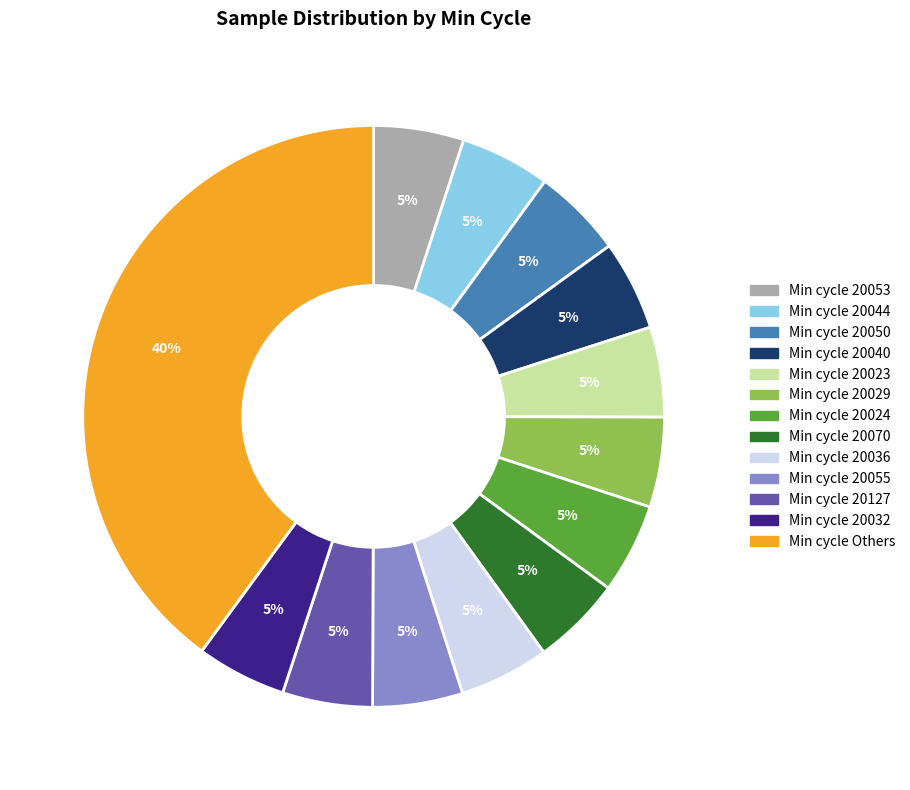

To the nearest percent, what is the difference between the largest and smallest slice percentages?

35%